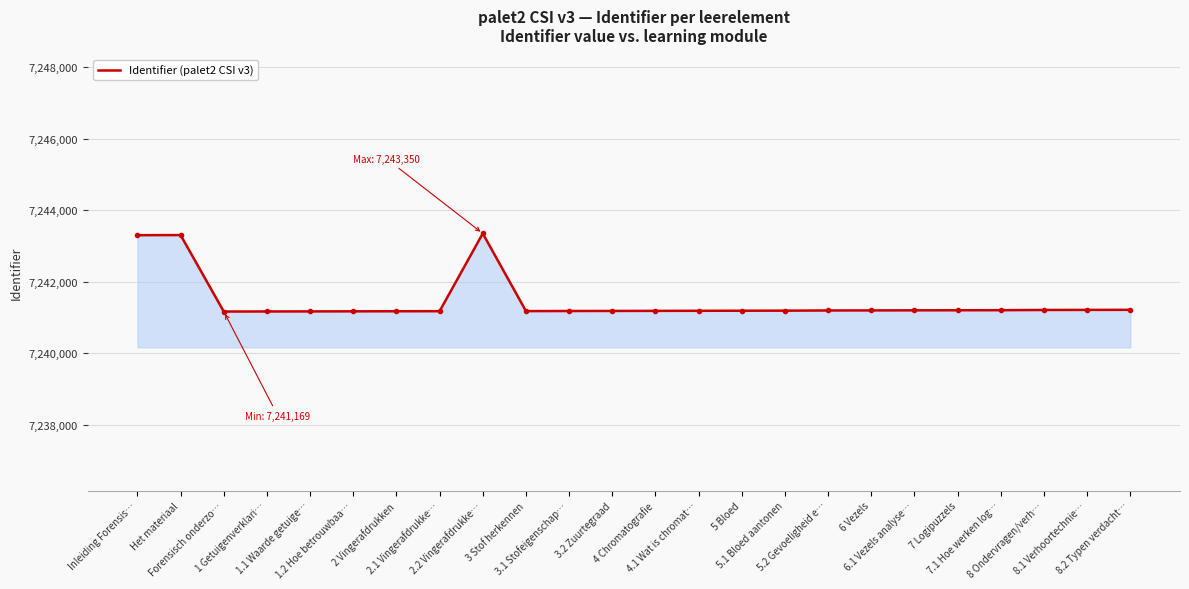

What is the greatest value displayed?

7243350